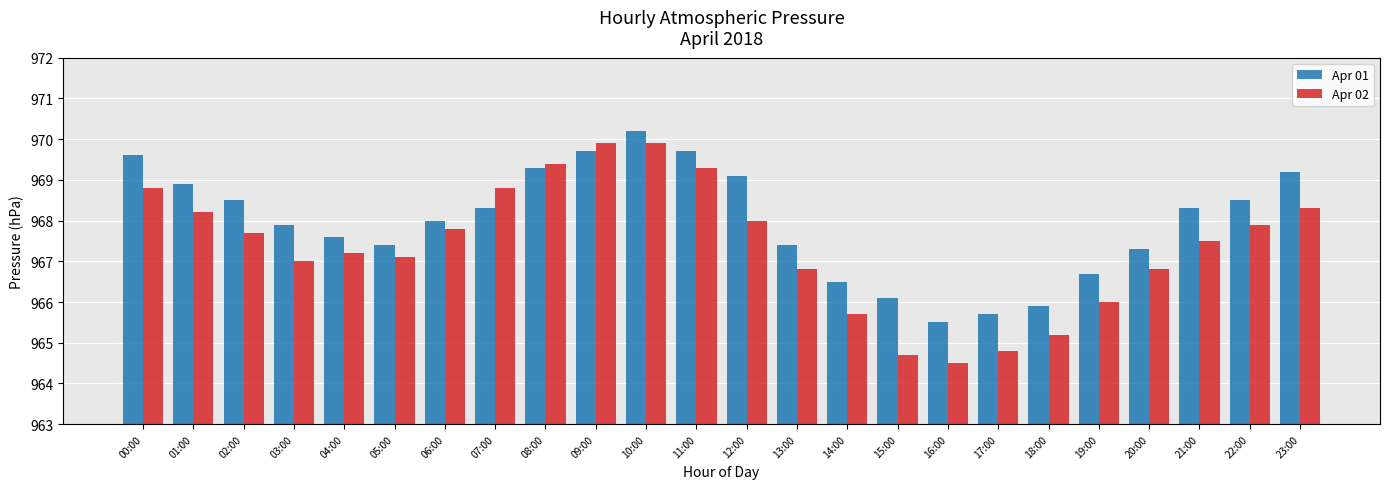

What is the smallest value displayed?

964.5